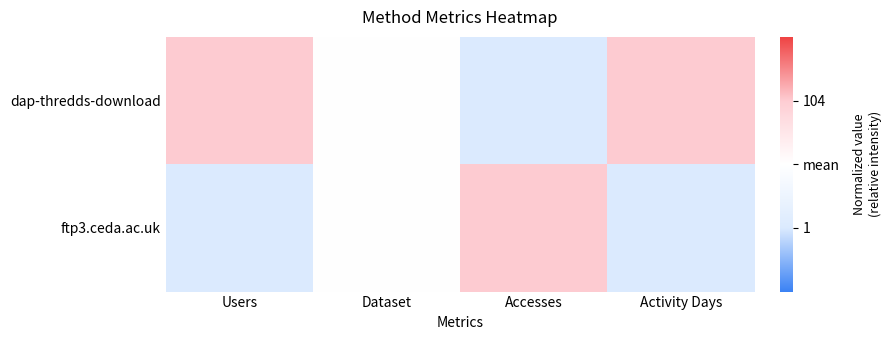

Which has a higher value, Activity Days or Dataset?

Activity Days